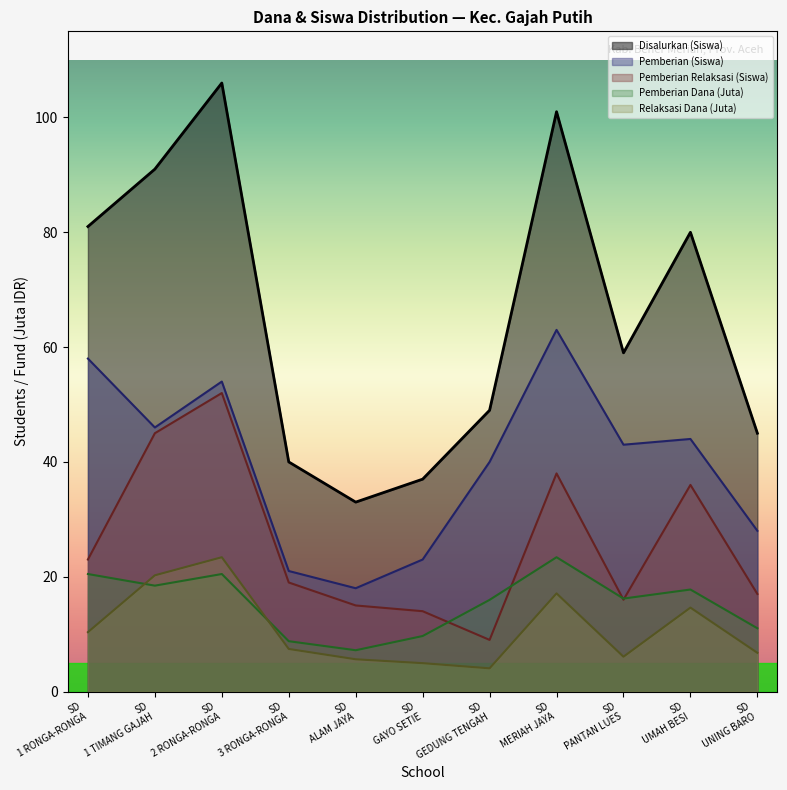

Which series has the largest range (max minus min)?

Disalurkan (Siswa)